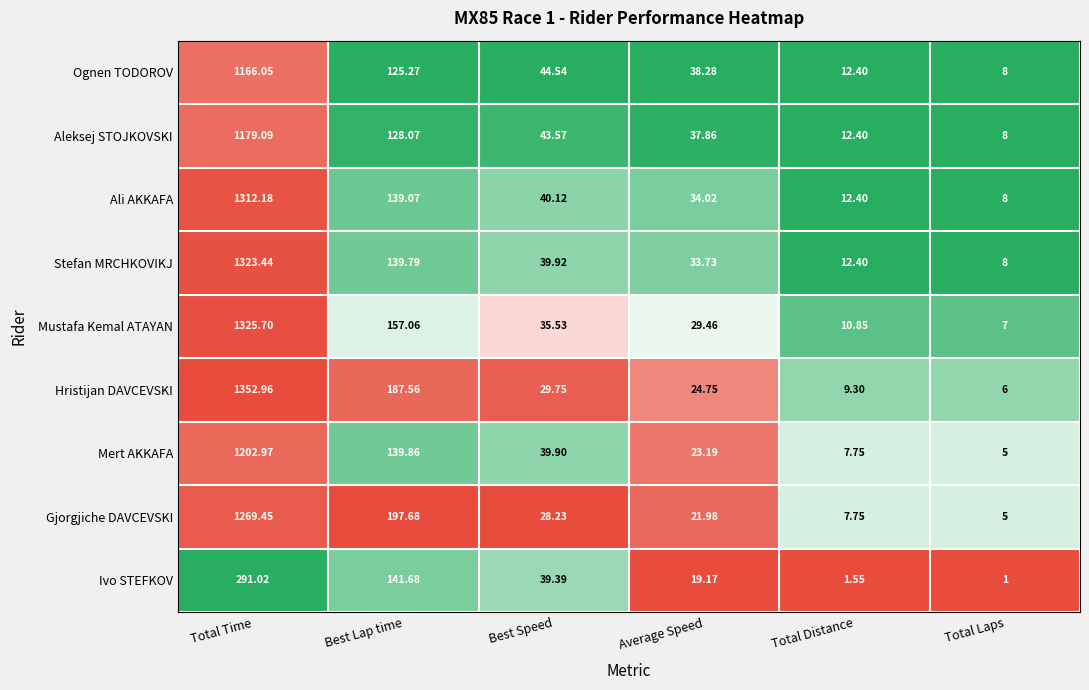

Is the value of Hristijan DAVCEVSKI at Total Laps greater than the value of Aleksej STOJKOVSKI at Best Speed?

No